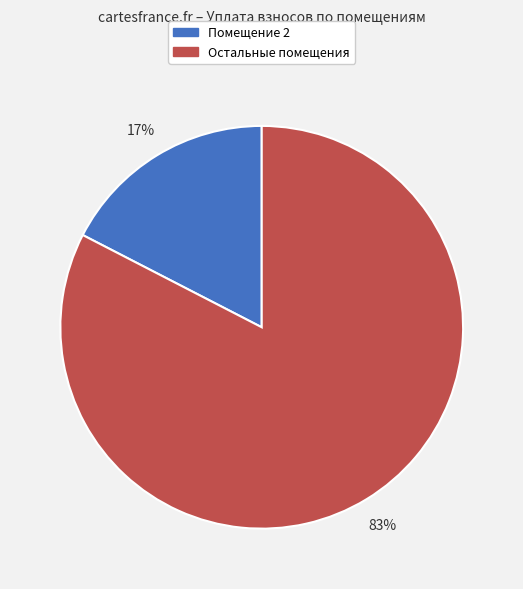

Does any single category account for the majority?

Yes